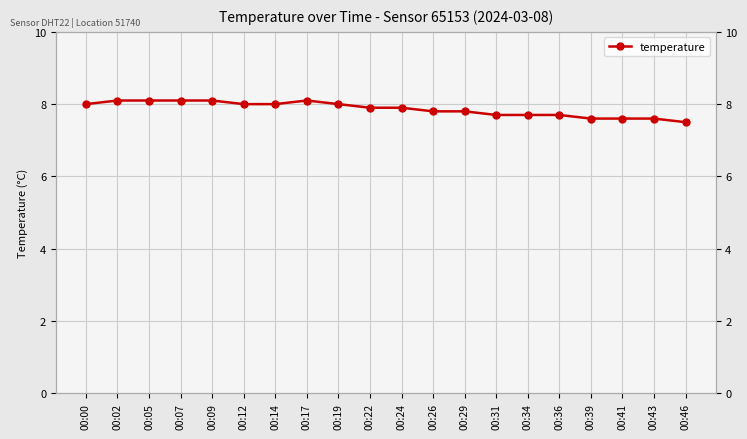

List the labels in order of value, smallest first.

00:46, 00:39, 00:41, 00:43, 00:31, 00:34, 00:36, 00:26, 00:29, 00:22, 00:24, 00:00, 00:12, 00:14, 00:19, 00:02, 00:05, 00:07, 00:09, 00:17